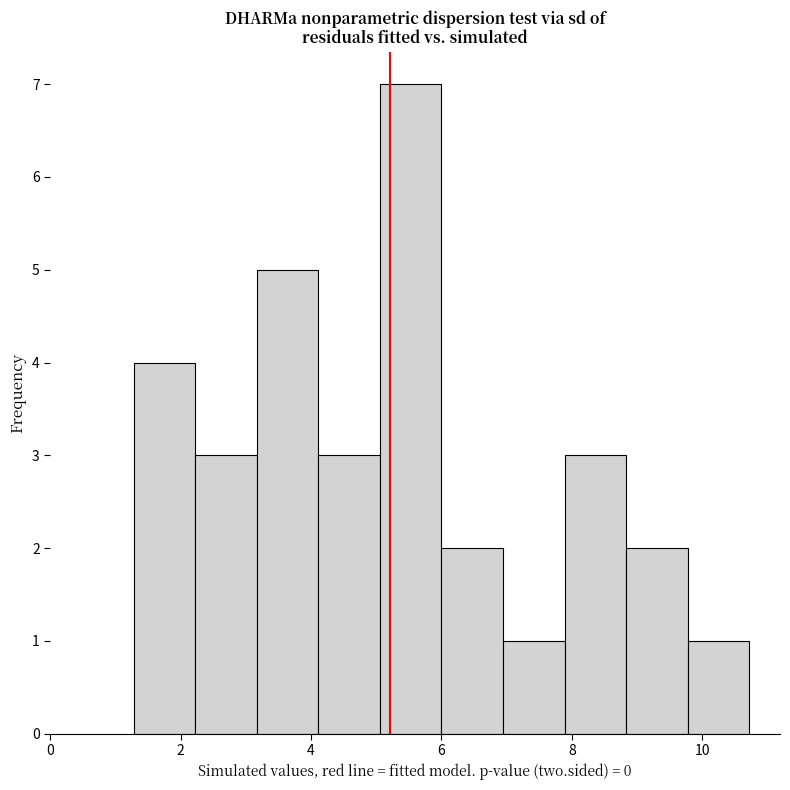

Reading left to right, list every bar in this chart as the range it spans on the x-axis followed by its height. Neither the bar edges nor the heights are printed on the chart, so give them approximately, as read against the axes.

1.2 to 2.2: 4
2.2 to 3.2: 3
3.2 to 4.2: 5
4.2 to 5.0: 3
5.0 to 6.0: 7
6.0 to 7.0: 2
7.0 to 7.8: 1
7.8 to 8.8: 3
8.8 to 9.8: 2
9.8 to 10.8: 1